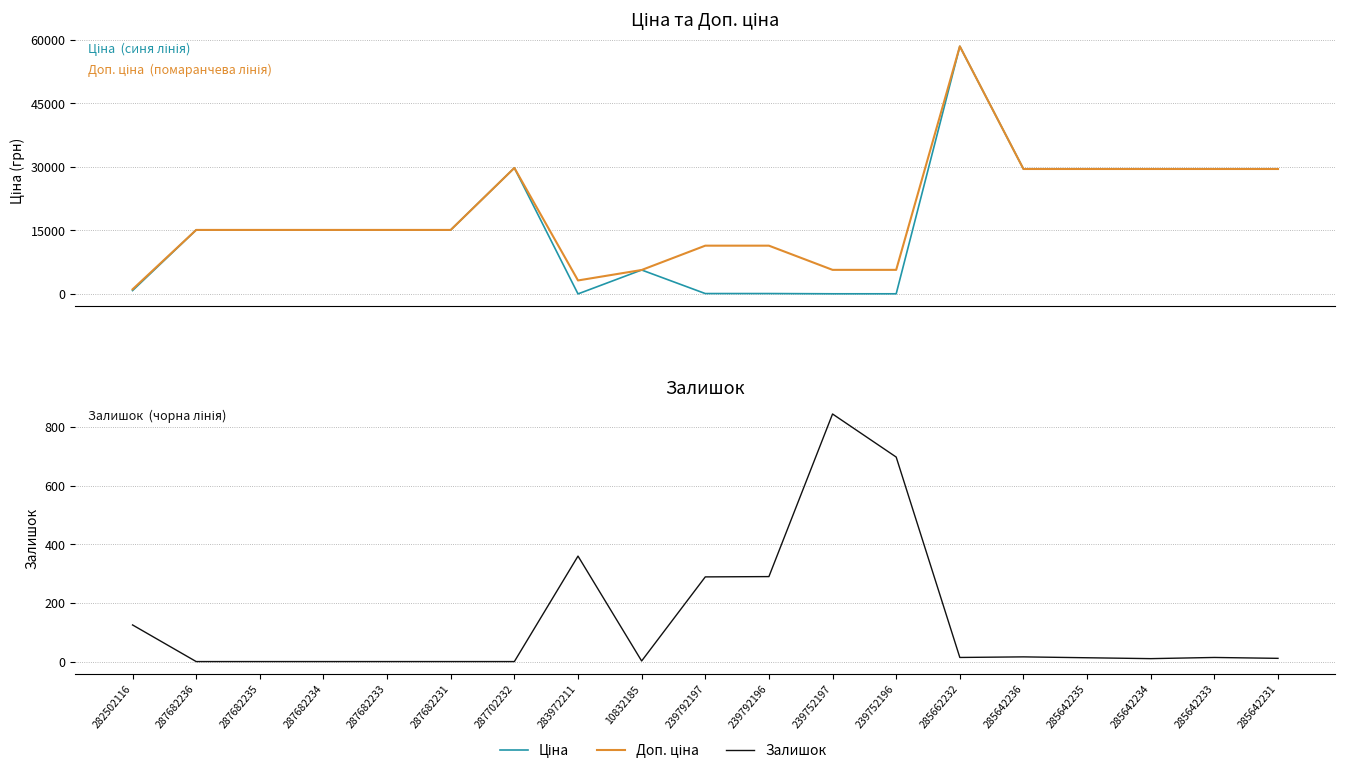

What is the sum of all Доп. ціна values?

355449.2